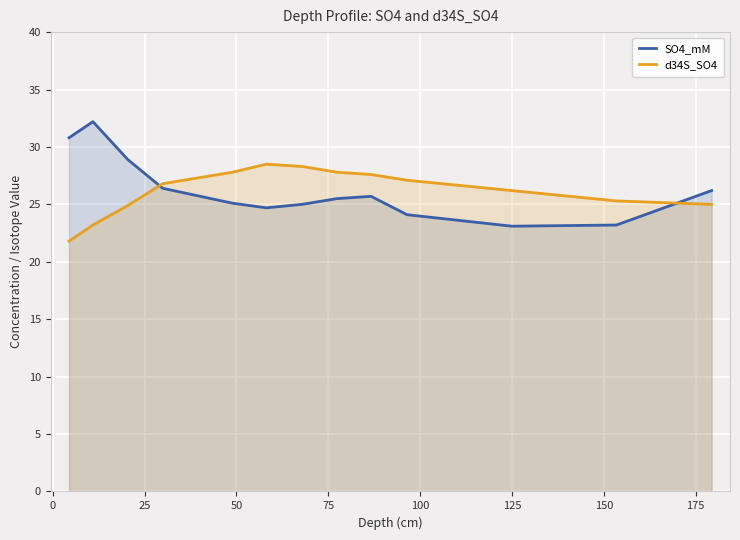

What is the maximum value shown in the chart?

32.2